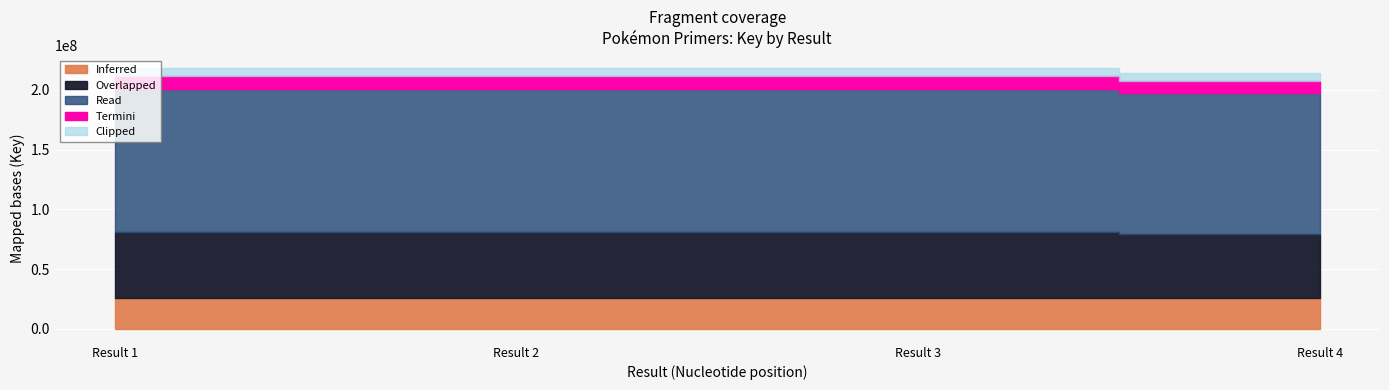

Reading left to right, what are all the values shown in this chart?

1=218290145	2=218335874	3=218325940	4=214309345